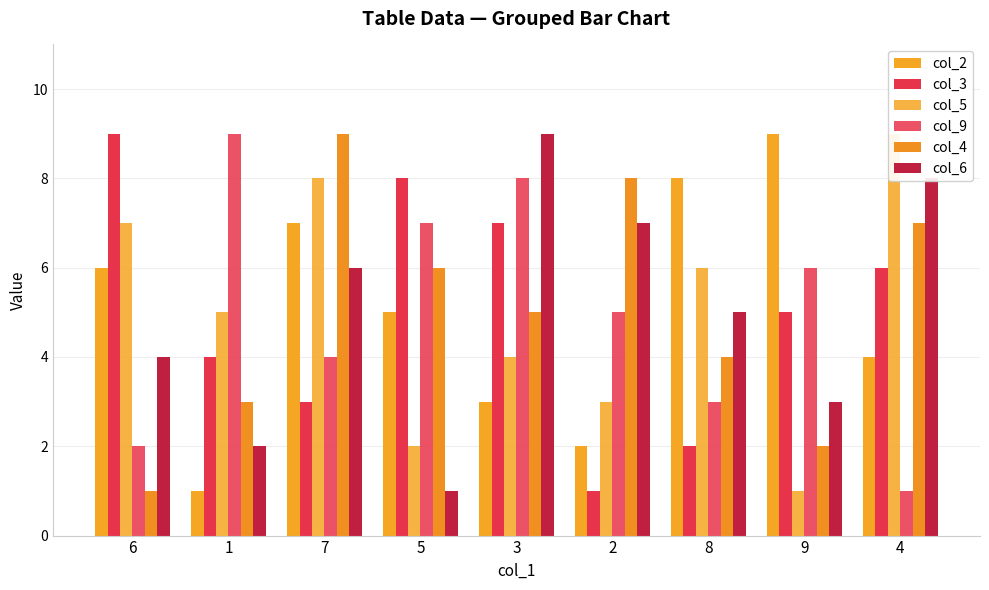

What position from the left is 2?

6